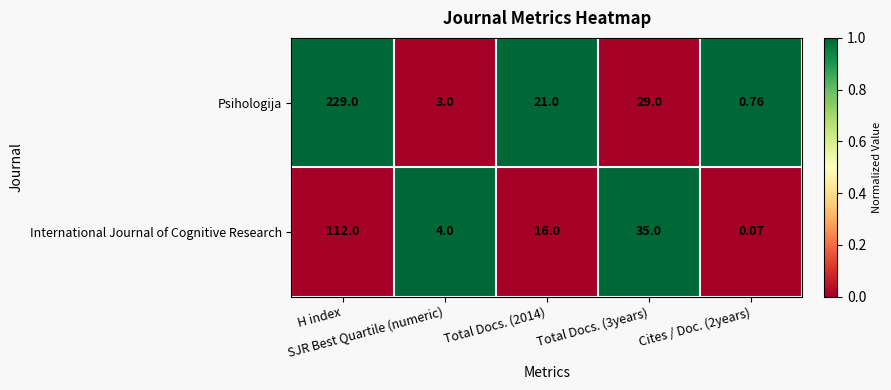

List the series in order of their overall mean, highest first.

Psihologija, International Journal of Cognitive Research